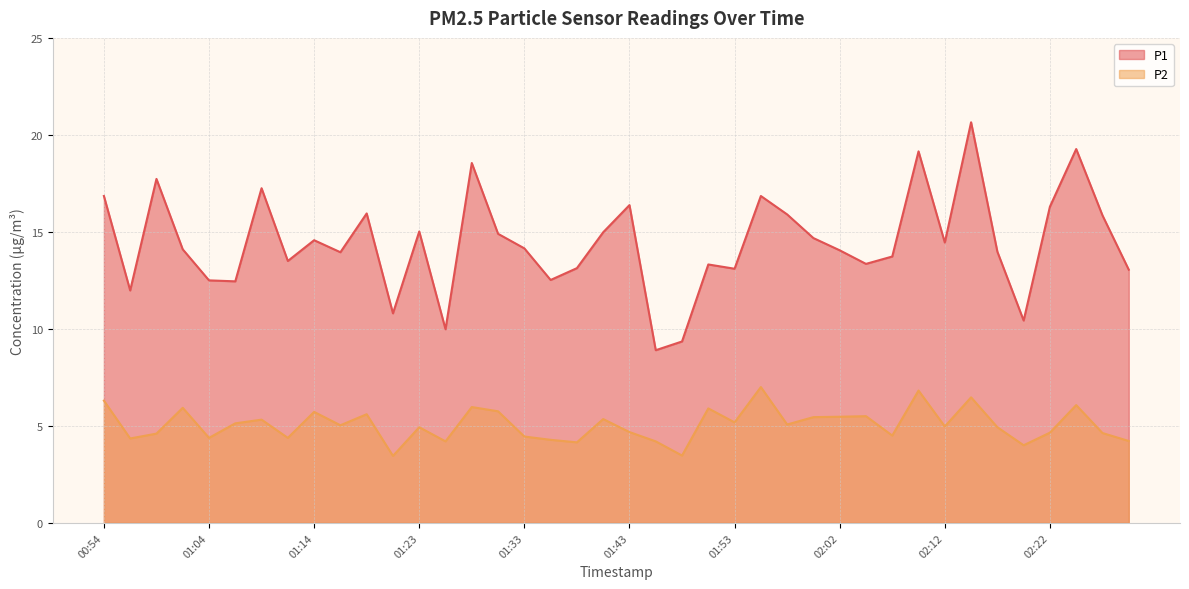

At which category does the chart reach its peak across all series?

02:15